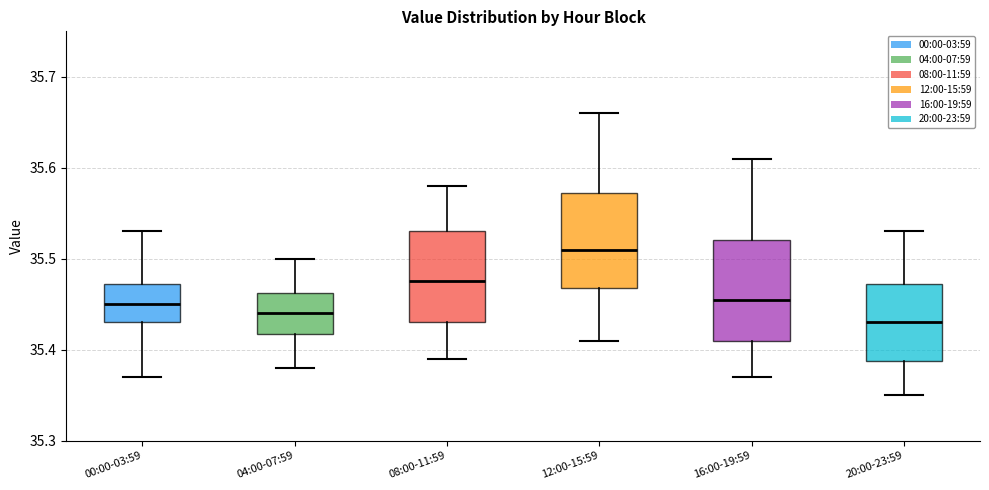

Where does the upper whisker of the box for 04:00-07:59 end on the y-axis? The values are not printed on the chart, so give them approximately, as read against the axis.

35.50